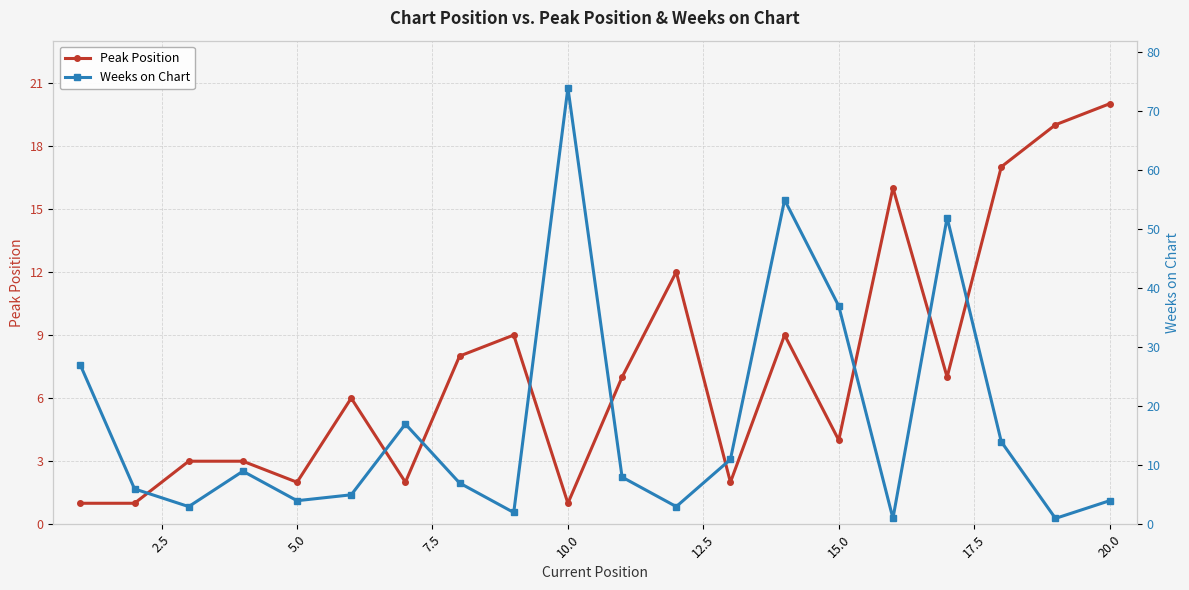

The value of Peak Position at 20.0 is 28. True or false?

False